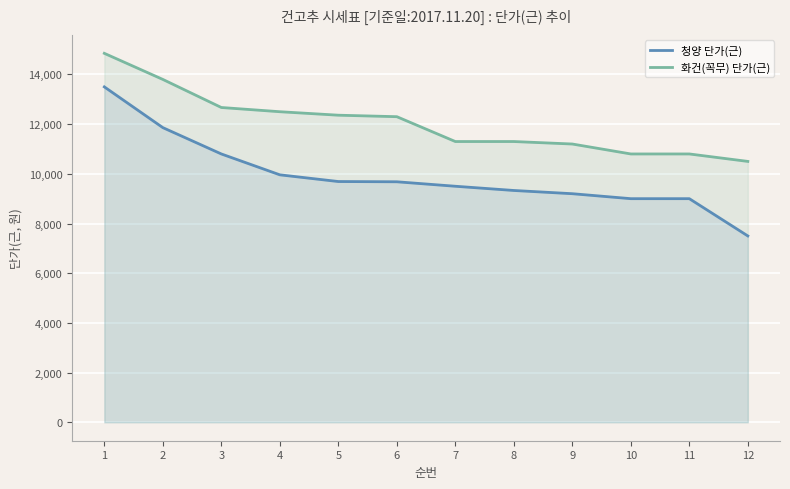

At which category is the sum across all series the highest?

1